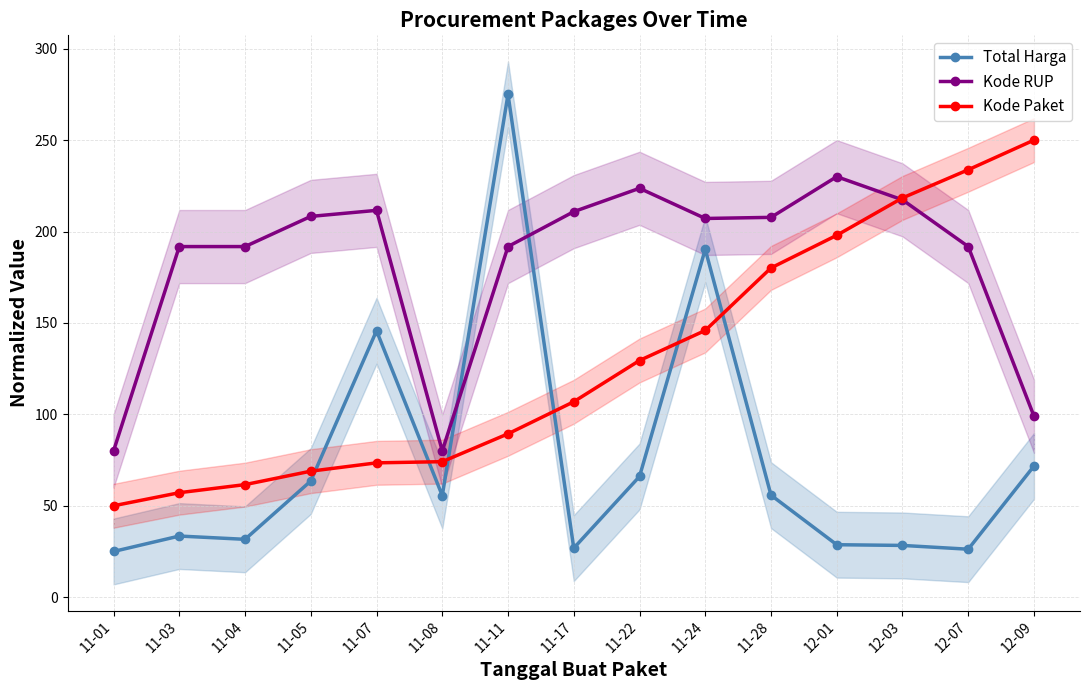

Which series has the largest total across all categories?

Kode RUP